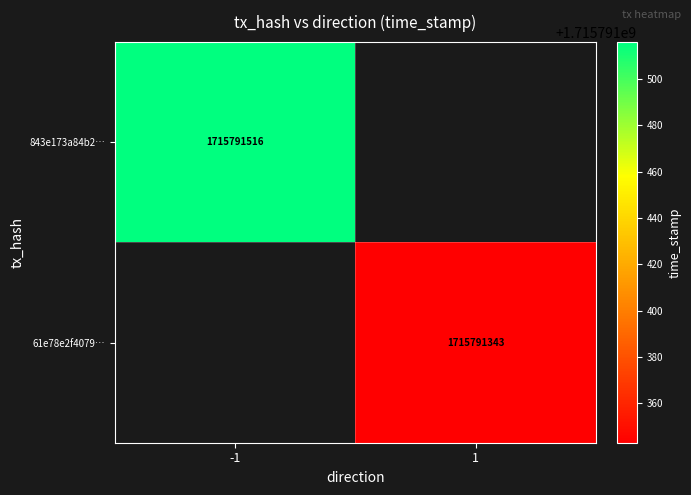

True or false: 61e78e2f4079… has a value of 904834318 at 1.

False